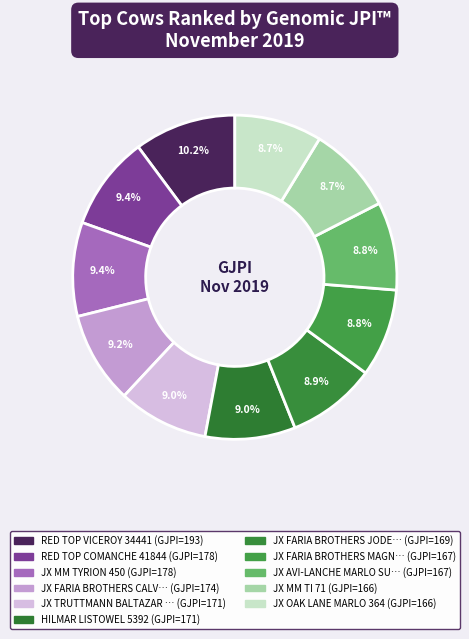

Count the number of slices in the pie.

11